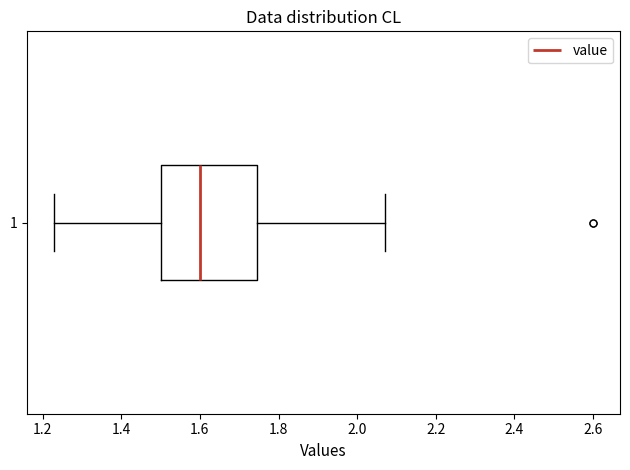

Transcribe this box plot: give where the median line is, the range the box spans, and where the two whiskers end, as read against the x-axis. The values are not printed on the chart, so give them approximately, as read against the axis.

median 1.60, box 1.50 to 1.74, whiskers 1.24 to 2.08